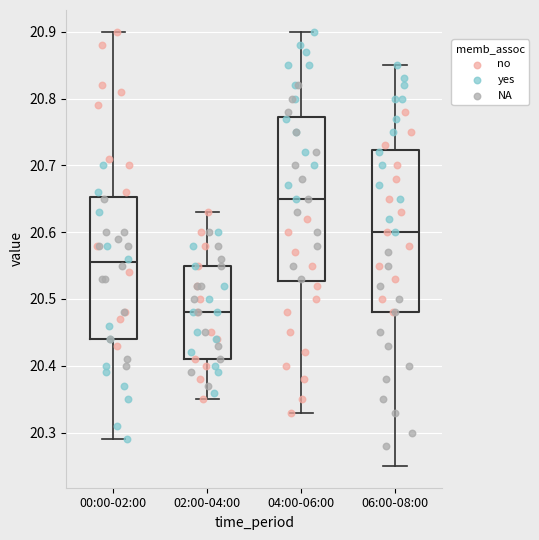

Reading left to right, transcribe this box plot: for each box, give where its median line is, the range the box spans, and where its two whiskers end, as read against the y-axis. The values are not printed on the chart, so give them approximately, as read against the axis.

00:00-02:00: median 20.56, box 20.44 to 20.65, whiskers 20.29 to 20.90
02:00-04:00: median 20.48, box 20.41 to 20.55, whiskers 20.35 to 20.63
04:00-06:00: median 20.65, box 20.53 to 20.77, whiskers 20.33 to 20.90
06:00-08:00: median 20.60, box 20.48 to 20.72, whiskers 20.25 to 20.85